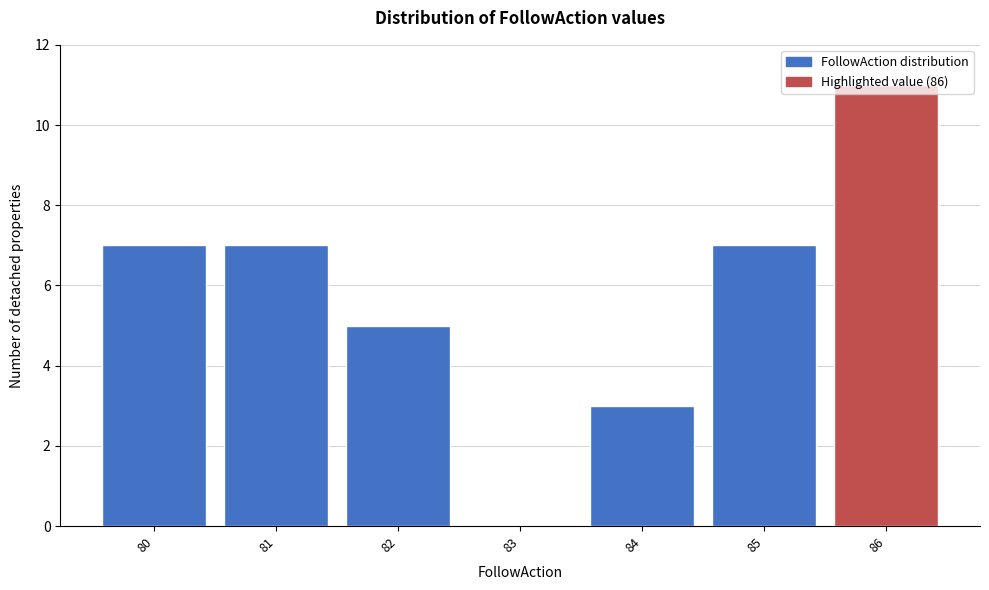

At which category does the chart reach its peak across all series?

86